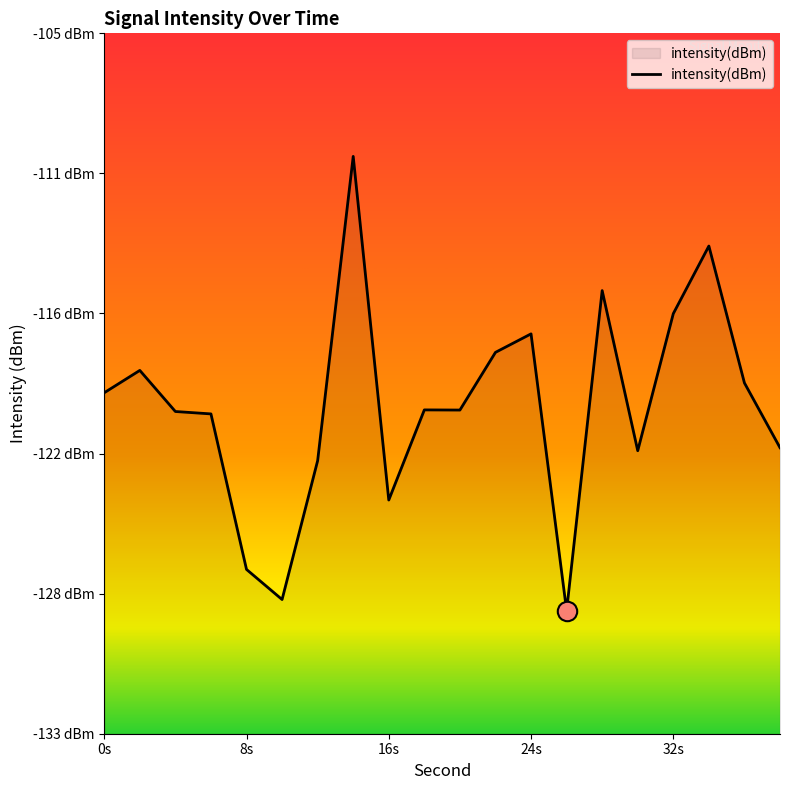

At which category does the data reach its first local peak?

2